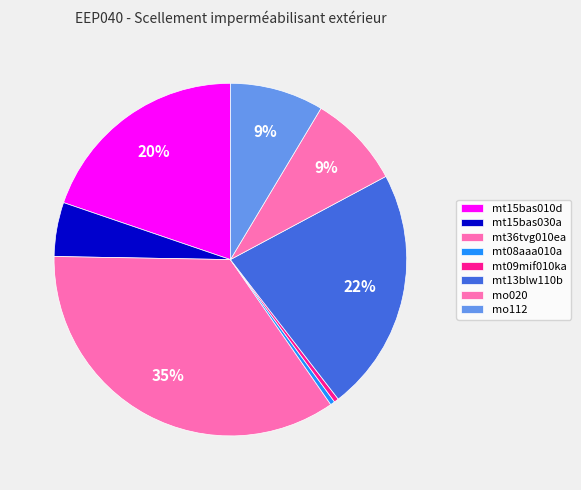

Rank the categories by value from highest to lowest.

mt36tvg010ea, mt13blw110b, mt15bas010d, mo020, mo112, mt15bas030a, mt08aaa010a, mt09mif010ka